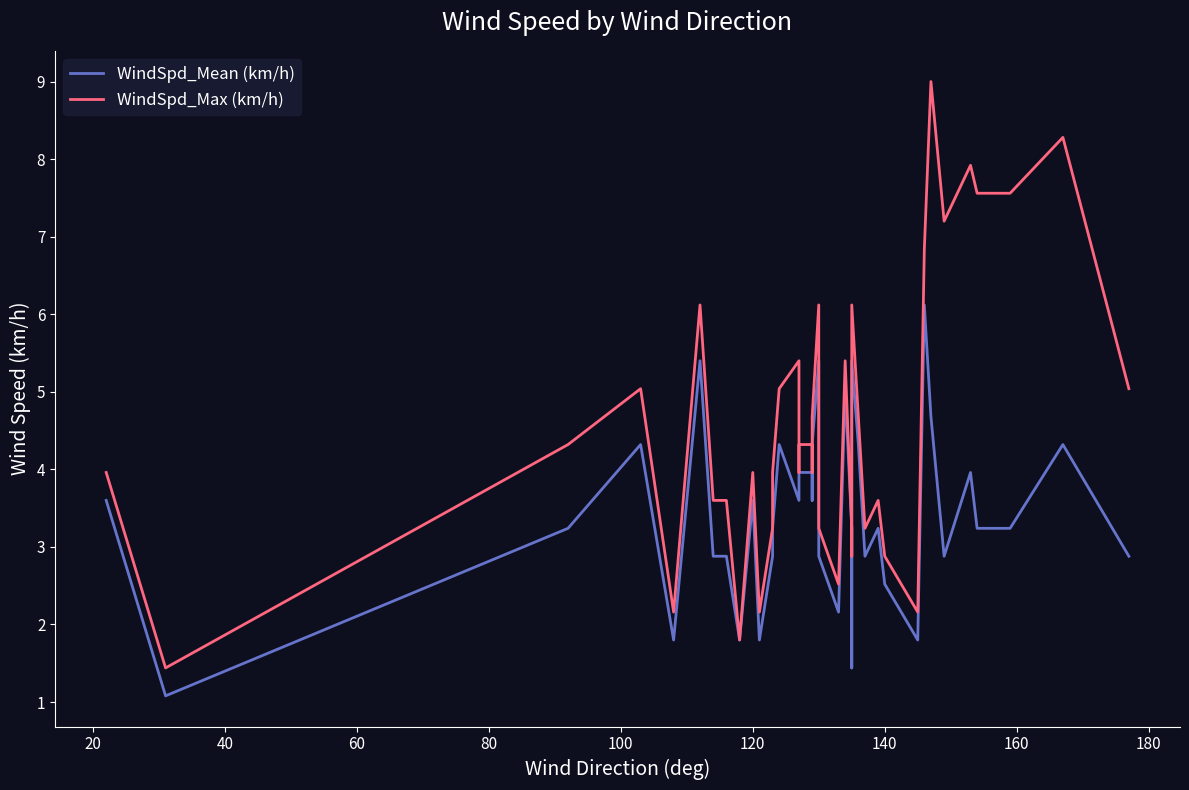

The value of WindSpd_Max (km/h) at 12 is 2.7. True or false?

False